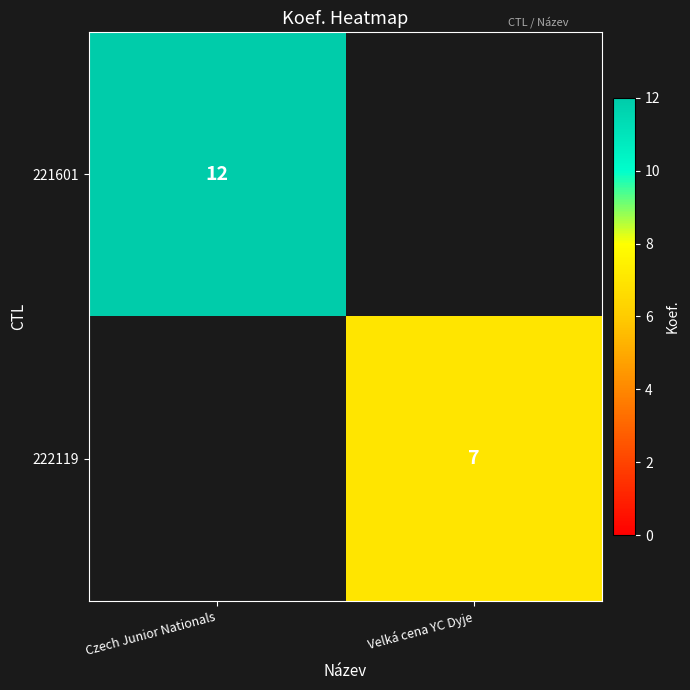

At how many categories does at least one series exceed 7?

1